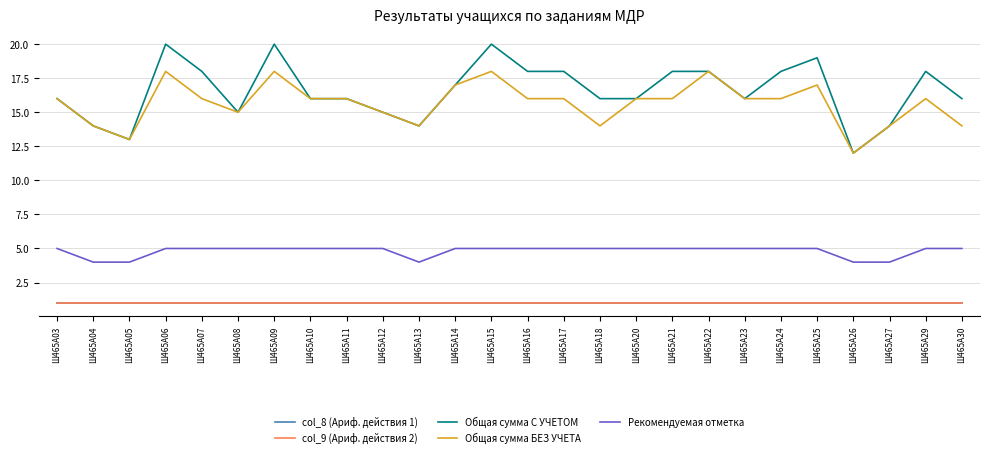

Does the chart have visible grid lines?

Yes